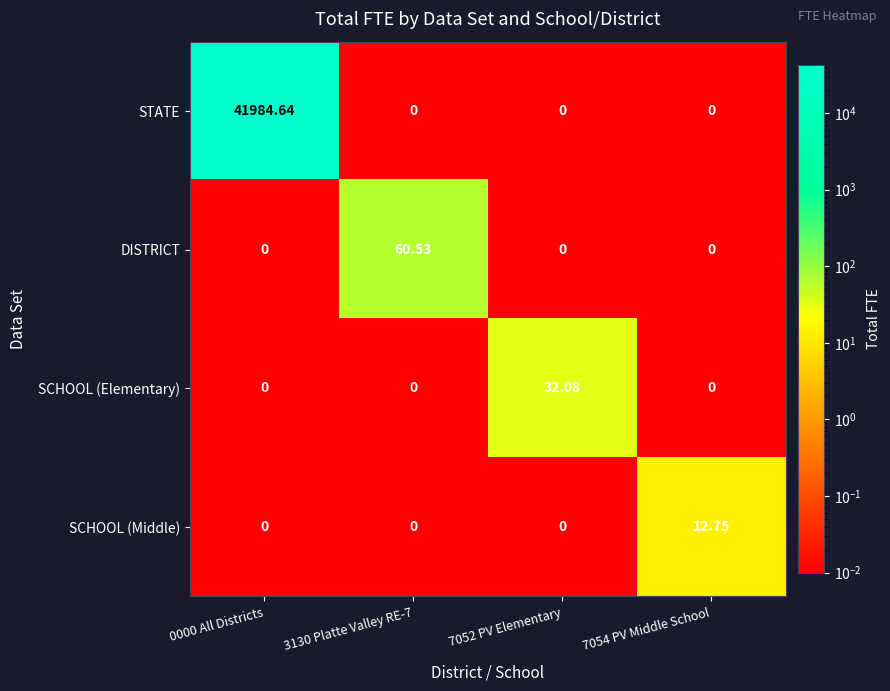

Rank the series by their maximum value, from lowest to highest.

SCHOOL (Middle), SCHOOL (Elementary), DISTRICT, STATE